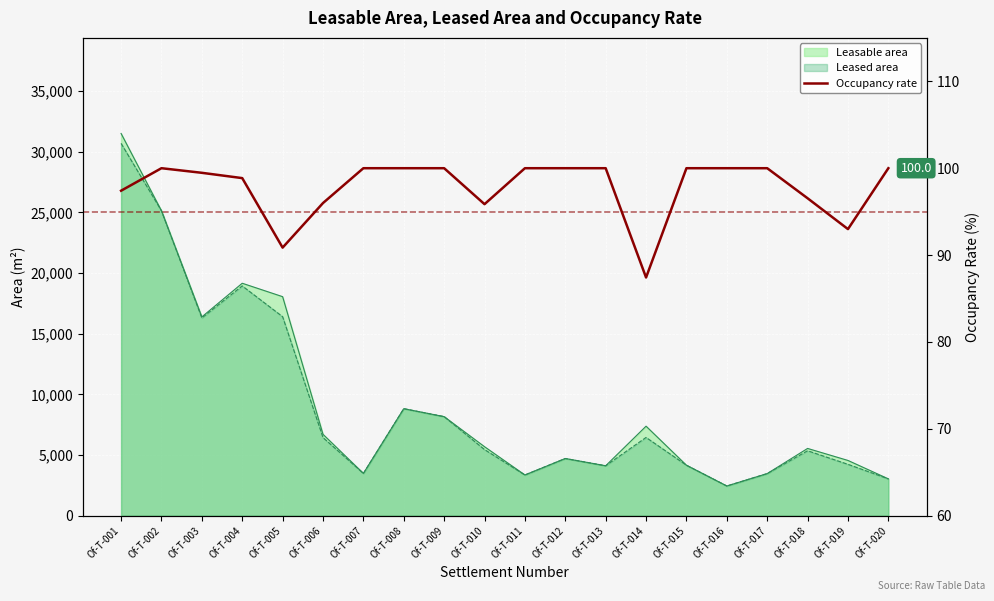

What is the average value?

97.8